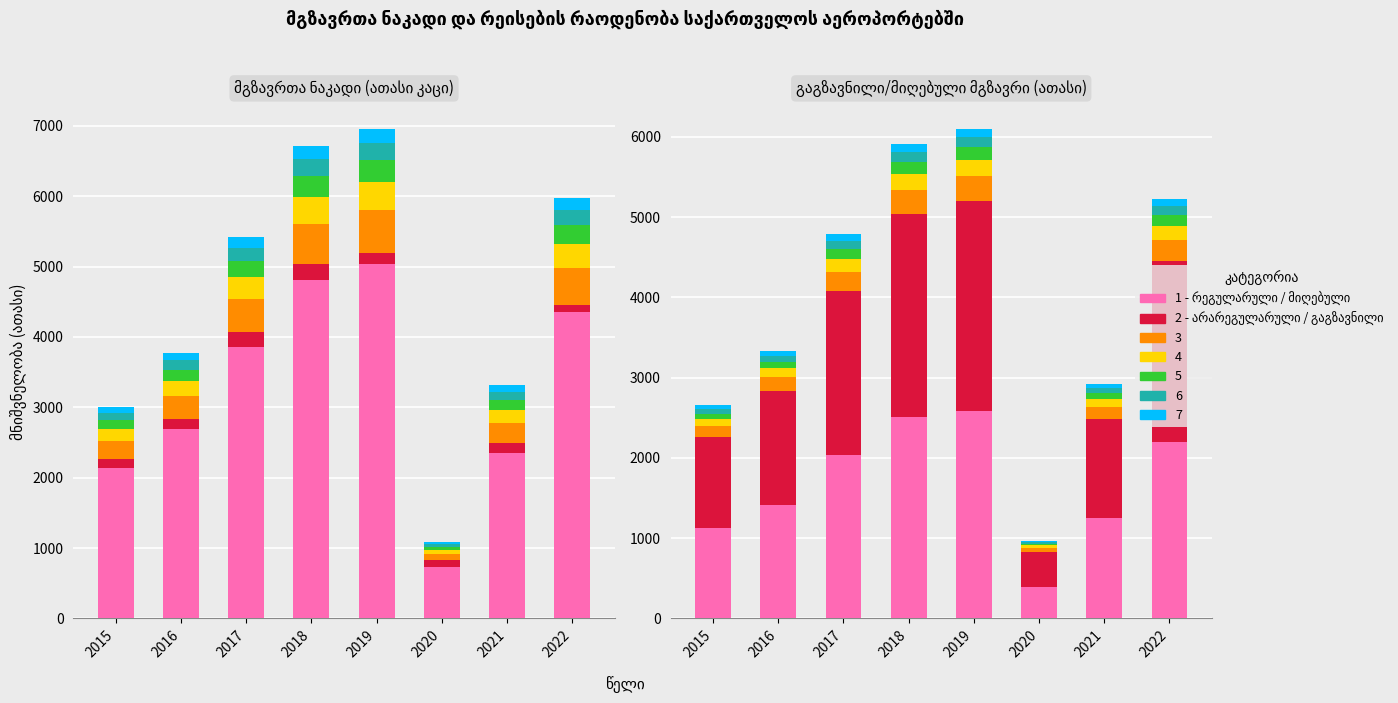

What is the maximum value for მიღებული მგზავრი?

2584.5